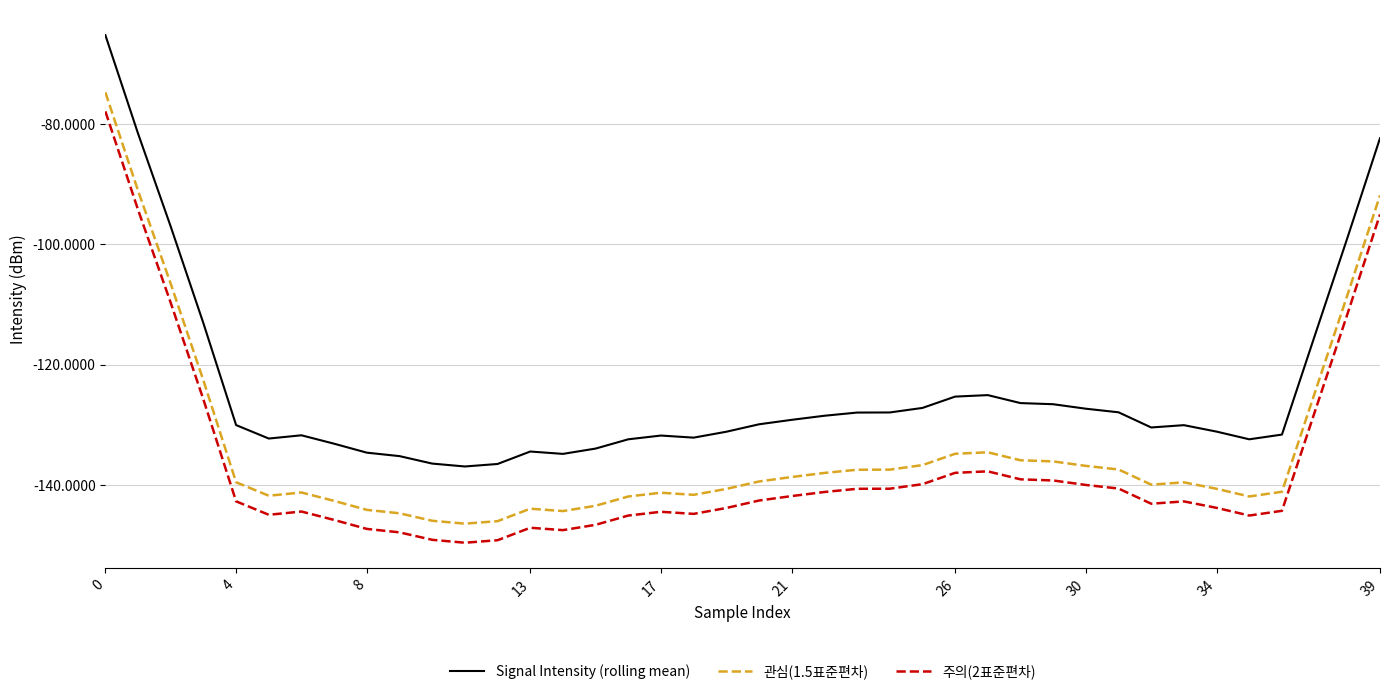

Which series has the largest total across all categories?

Signal Intensity (rolling mean)